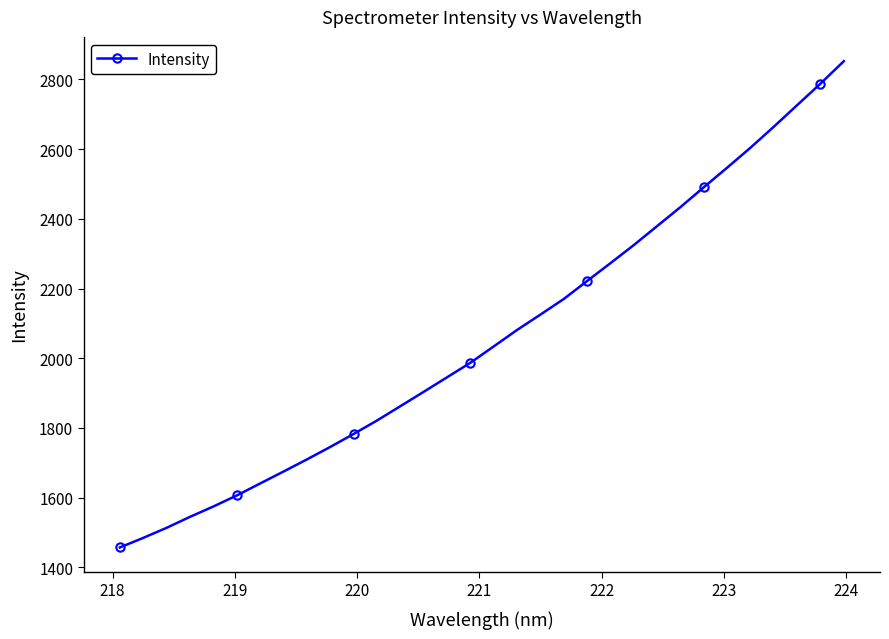

What is the difference between the maximum and minimum values?

1394.8